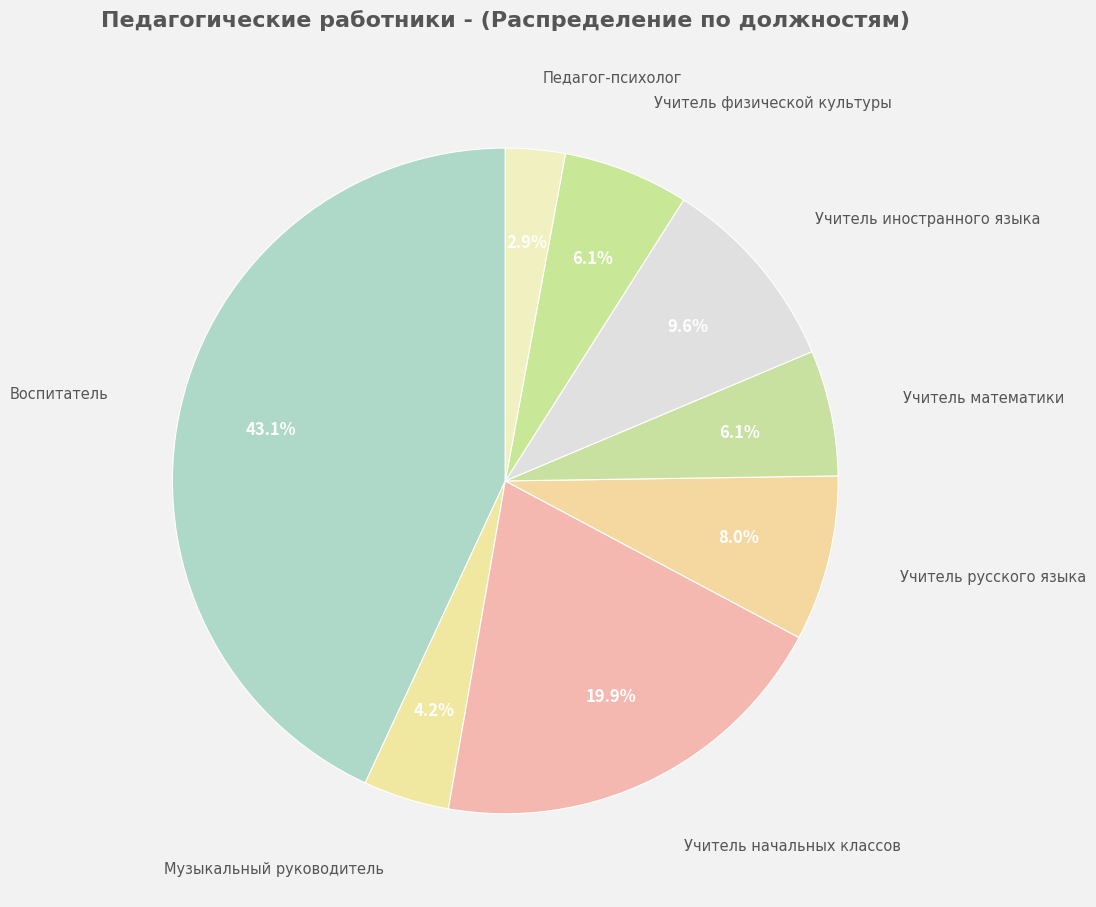

Is the sum of Музыкальный руководитель and Учитель математики greater than half?

No